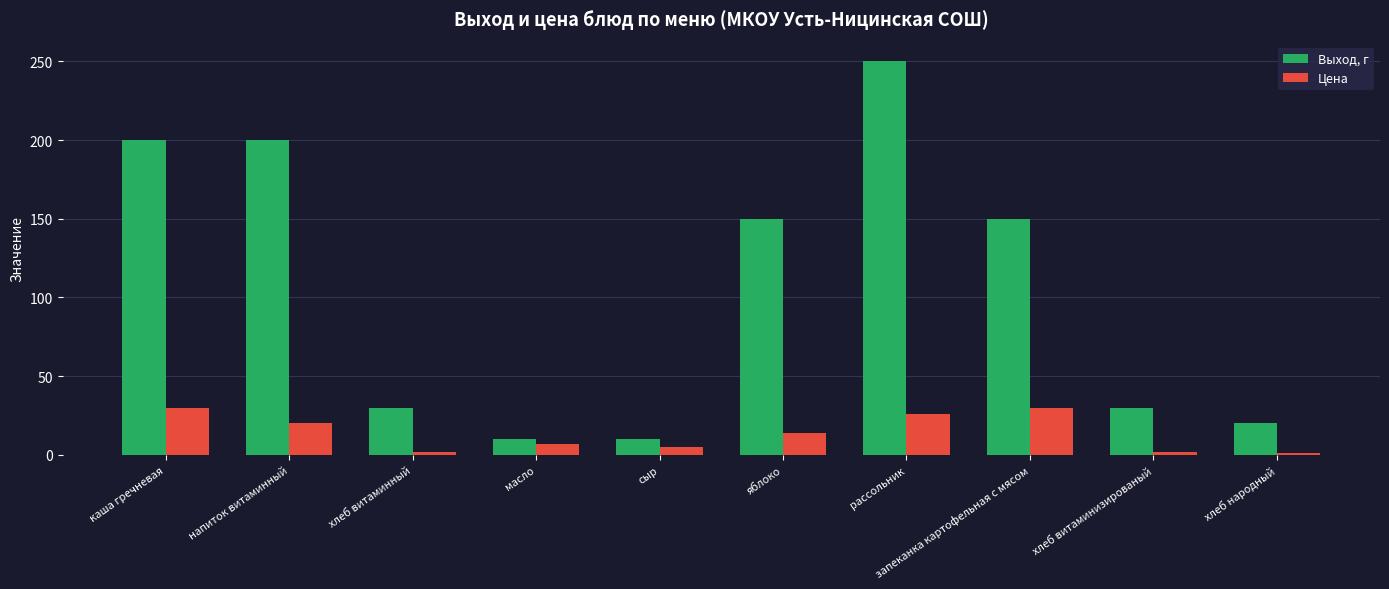

What is the difference between the maximum and minimum values in the Выход, г series?

240.0